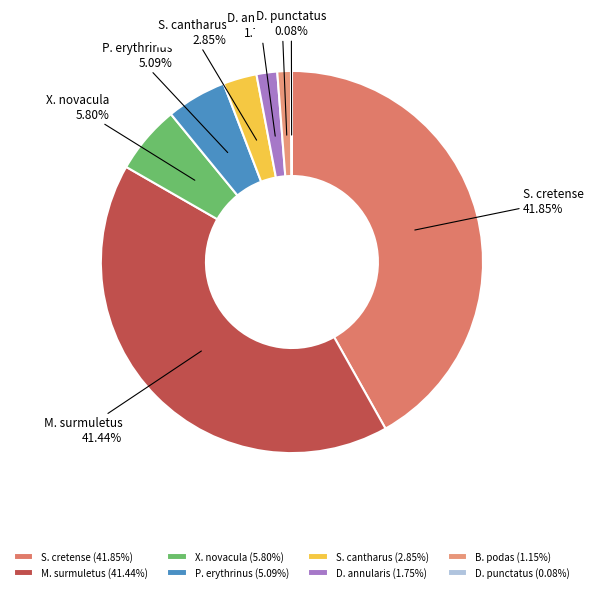

How much of the chart is everything except D. annularis?

98.3%